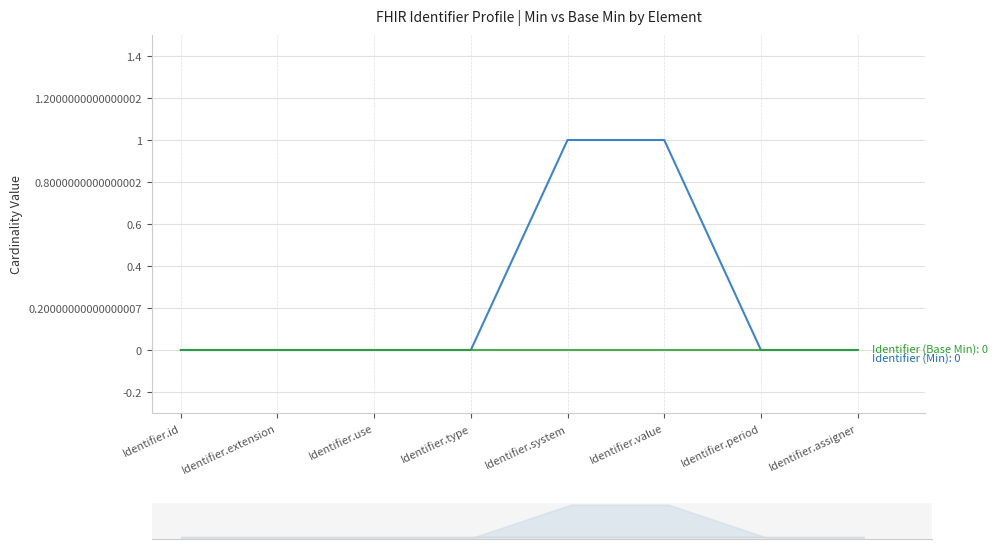

True or false: Identifier (Base Min) and Identifier (Min) intersect in this chart.

False